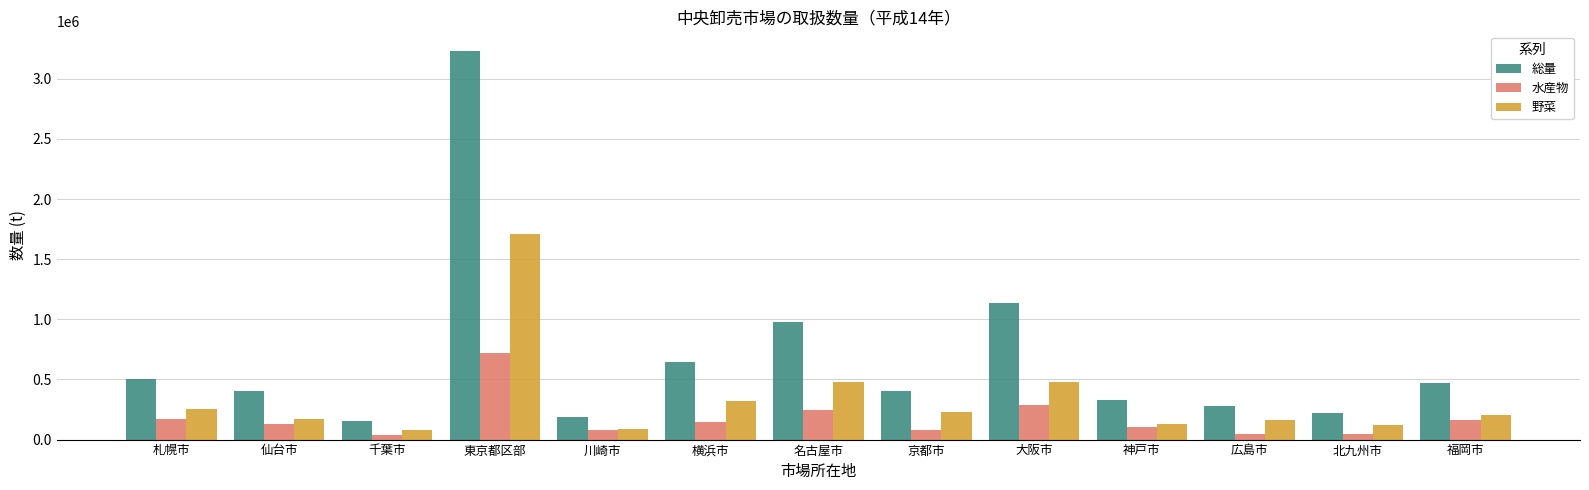

What is the value of the 野菜 bar at the 6th from the left?

323176